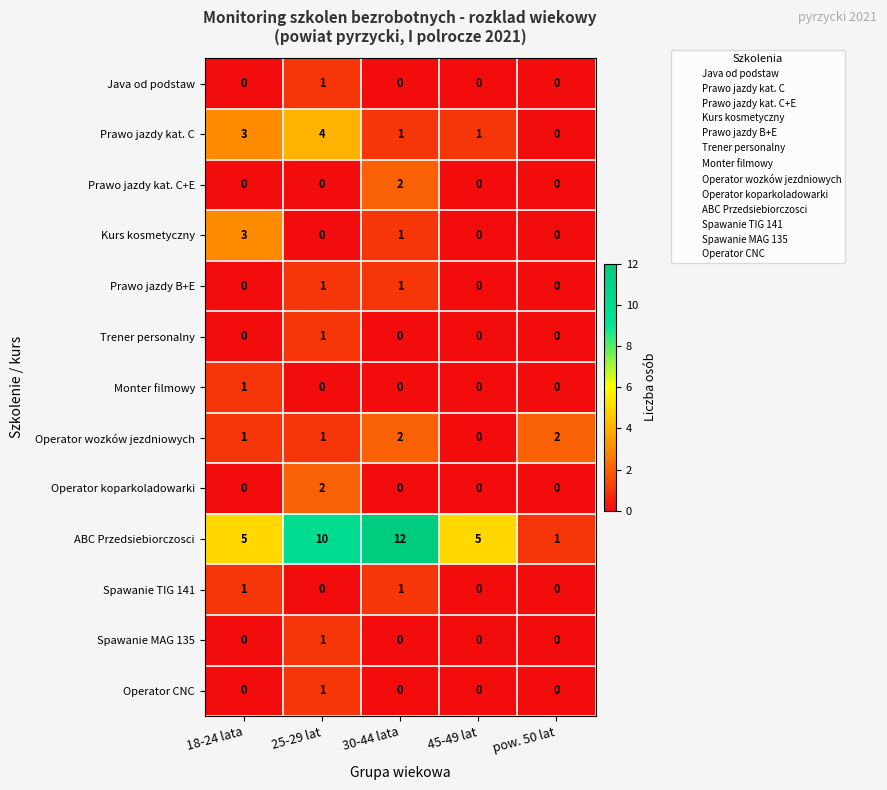

True or false: Monter filmowy has a value of -1 at 30-44 lata.

False